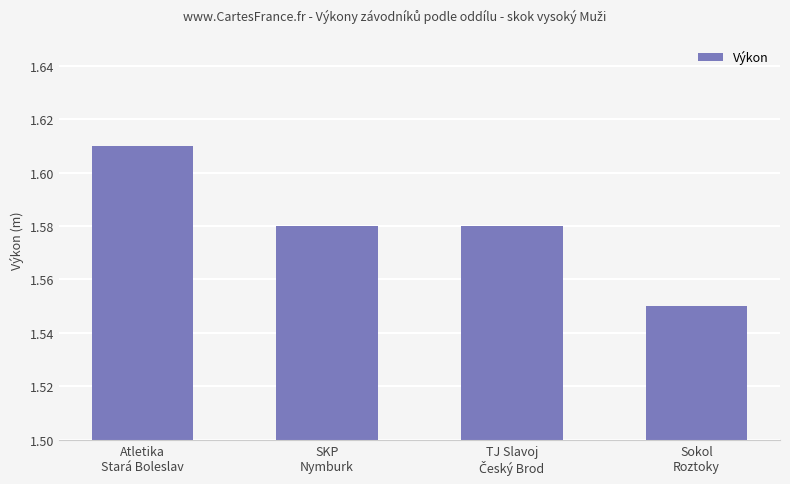

How many values are between 1 and 2?

4